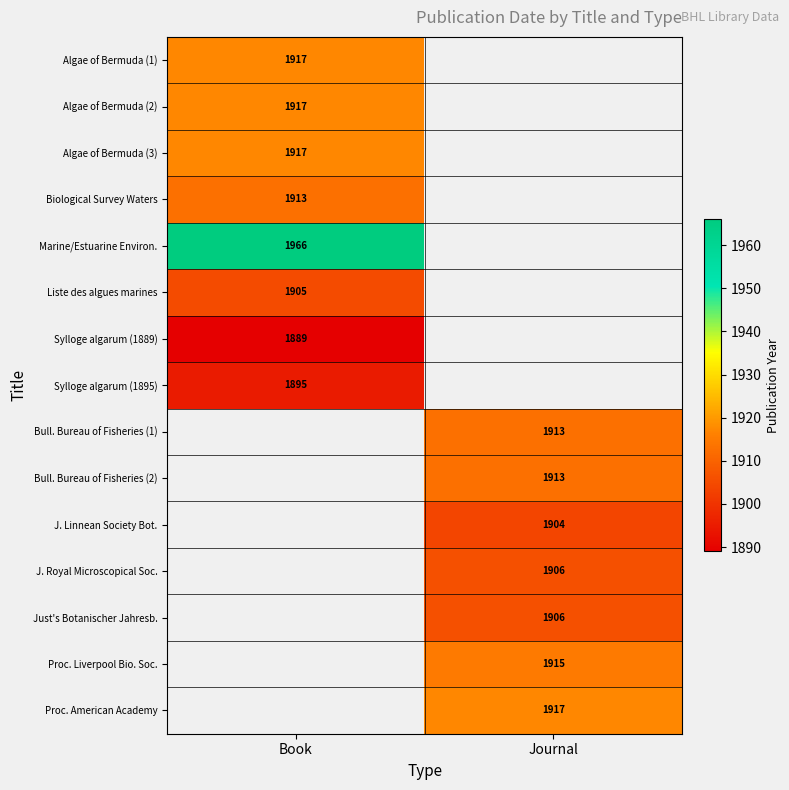

Is the value of Liste des algues marines at Book greater than the value of Just's Botanischer Jahresb. at Journal?

No